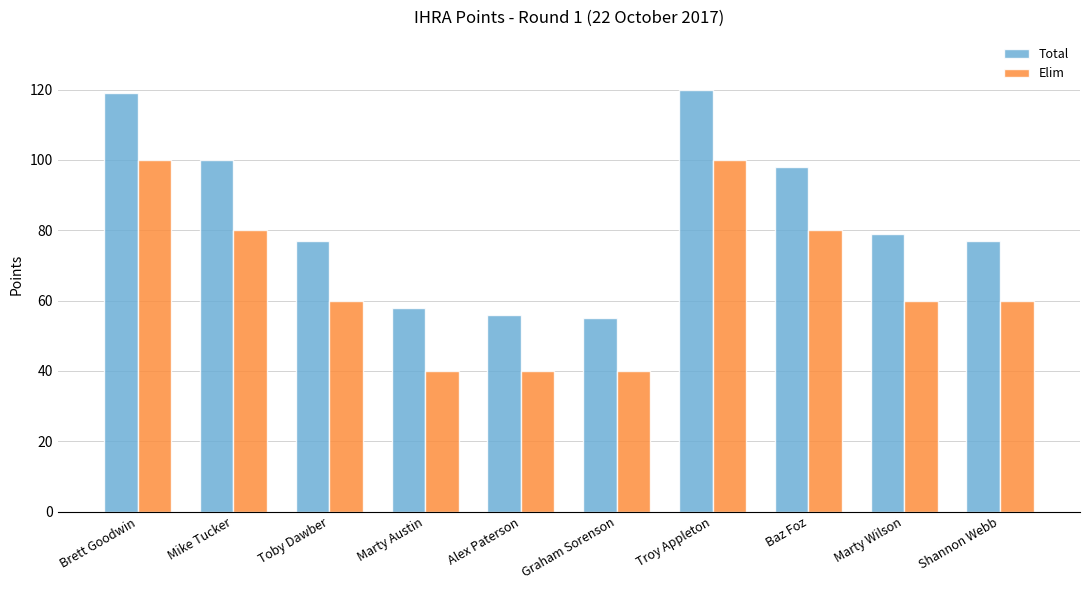

The value of Total at Baz Foz is 166. True or false?

False